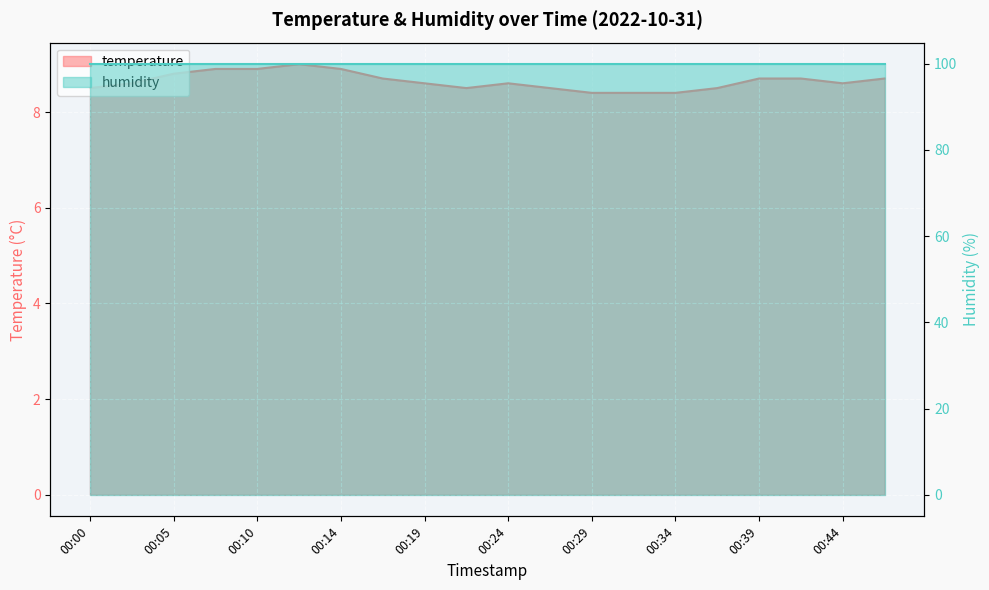

What is the ratio of the value at 00:05 to the value at 00:34?

1.0